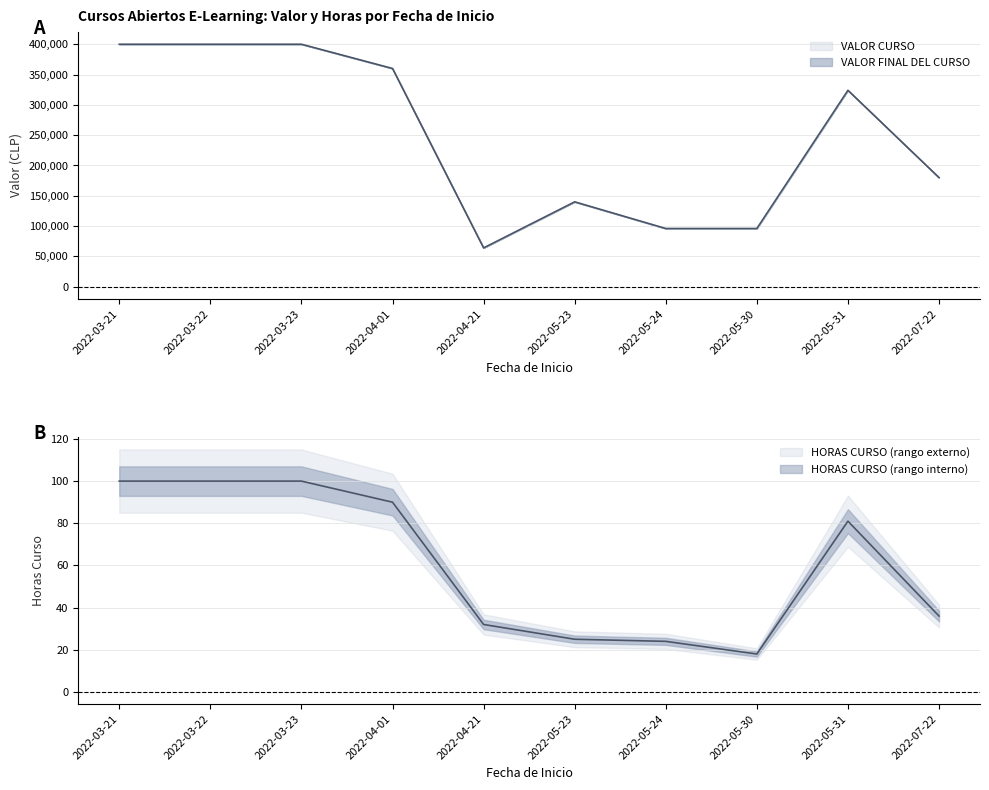

How many lines are shown in the chart?

2